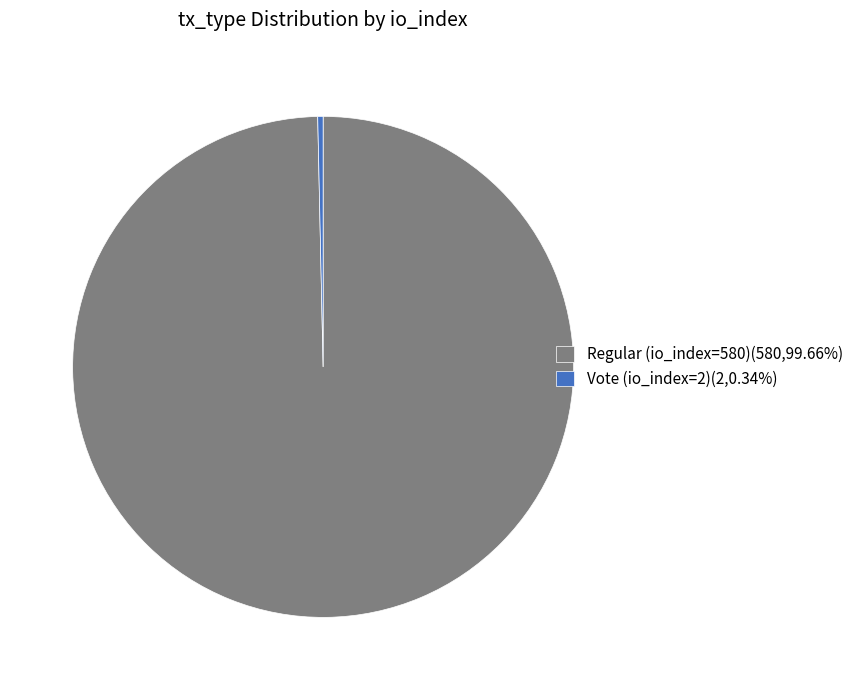

Rank the categories by value from highest to lowest.

Regular (io_index=580), Vote (io_index=2)